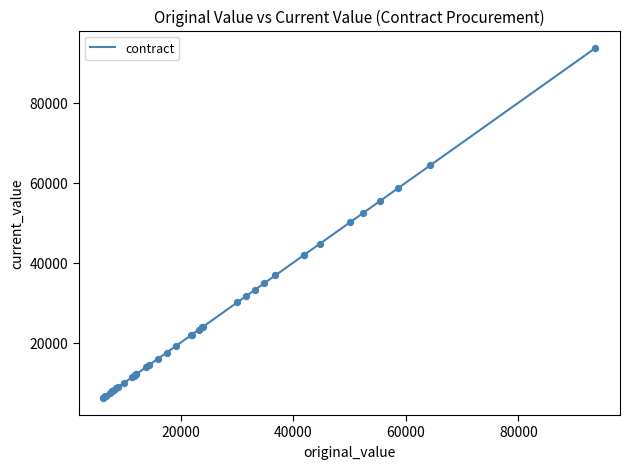

What is the difference between the maximum and minimum values?

87469.8